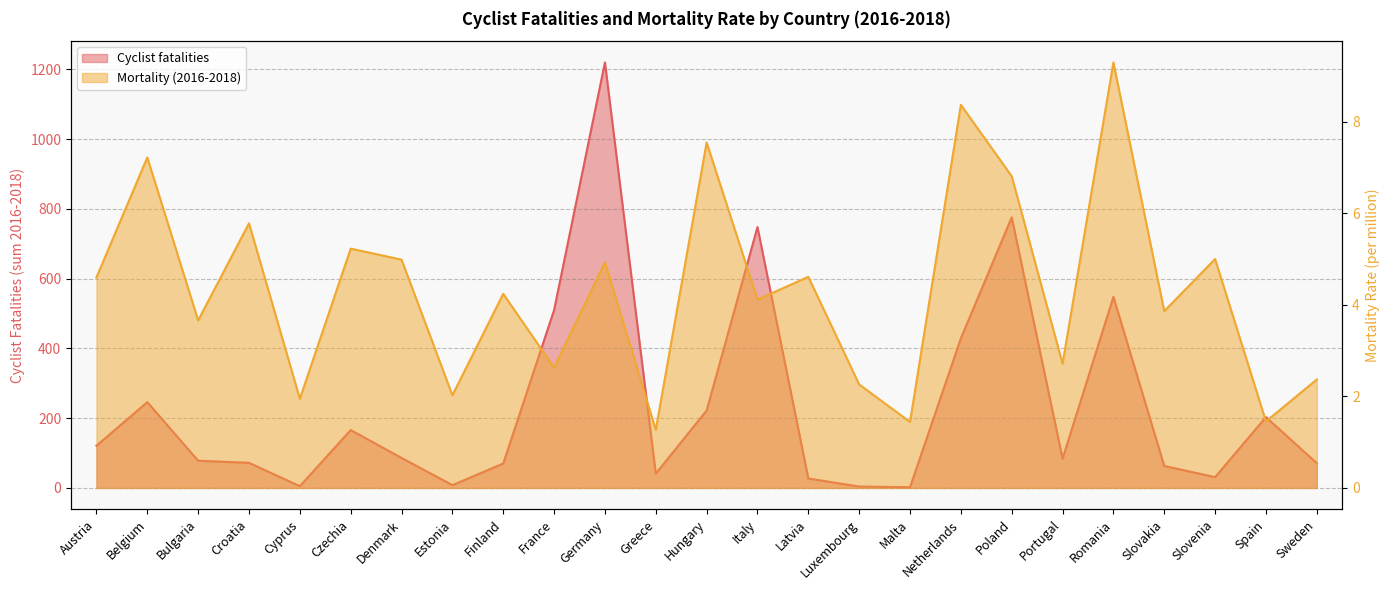

Count the number of data series in this chart.

2